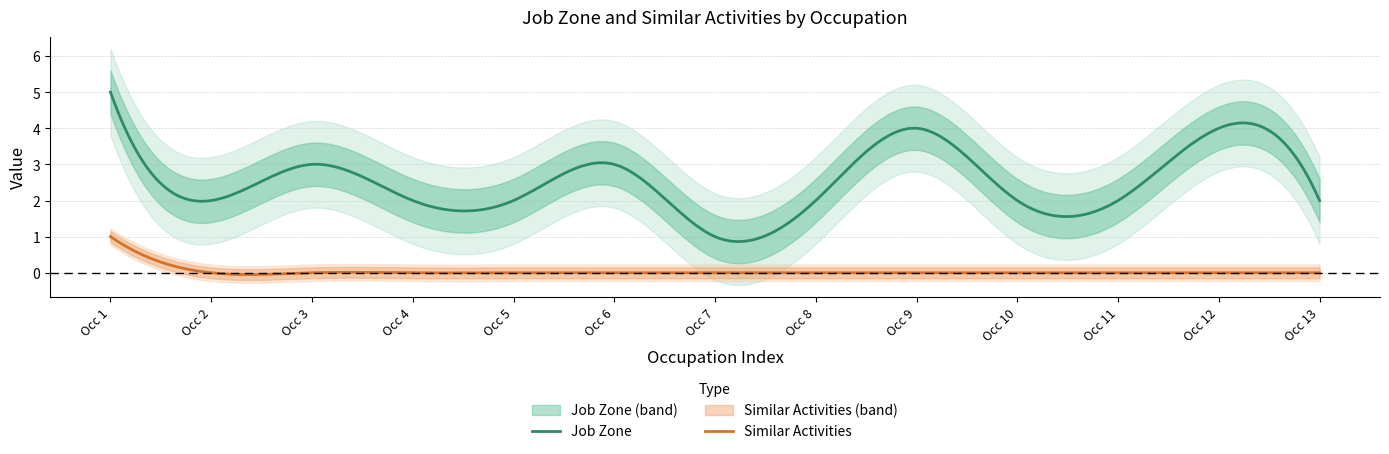

What is the lowest value of the Job Zone series?

0.9